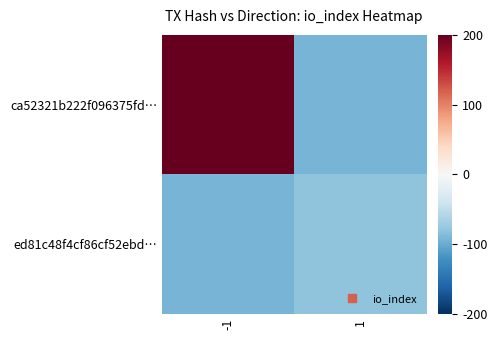

Between -1 and 1, which is larger?

-1